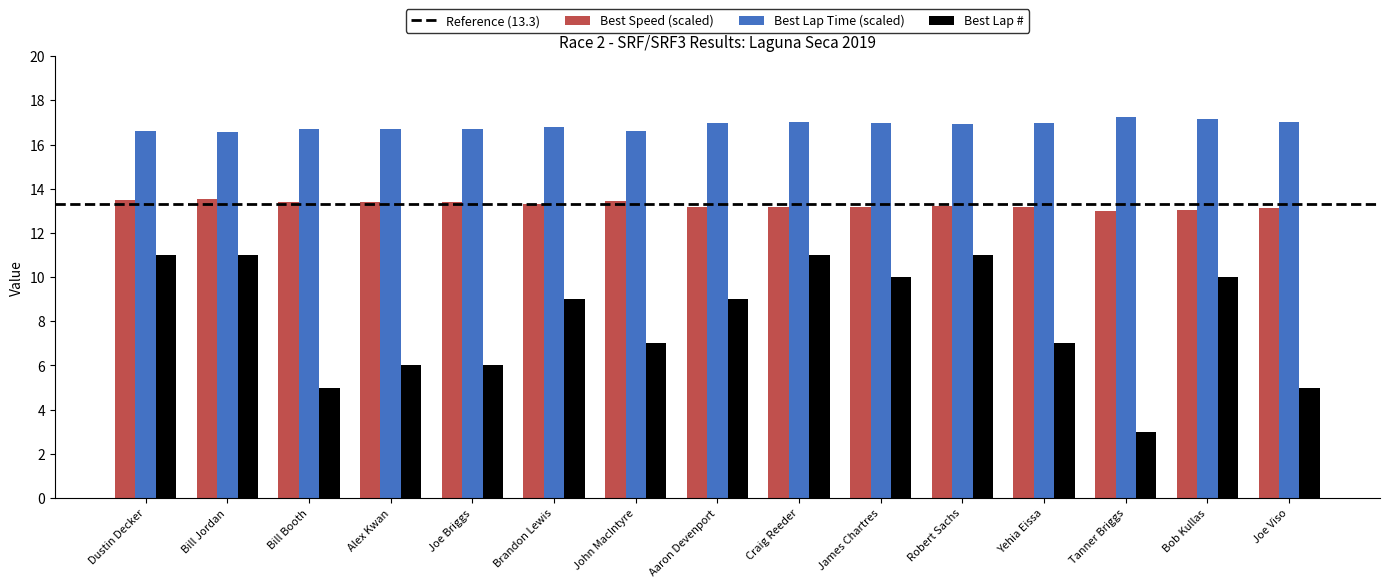

Read the Best Lap Time (scaled) value at John MacIntyre.

16.6